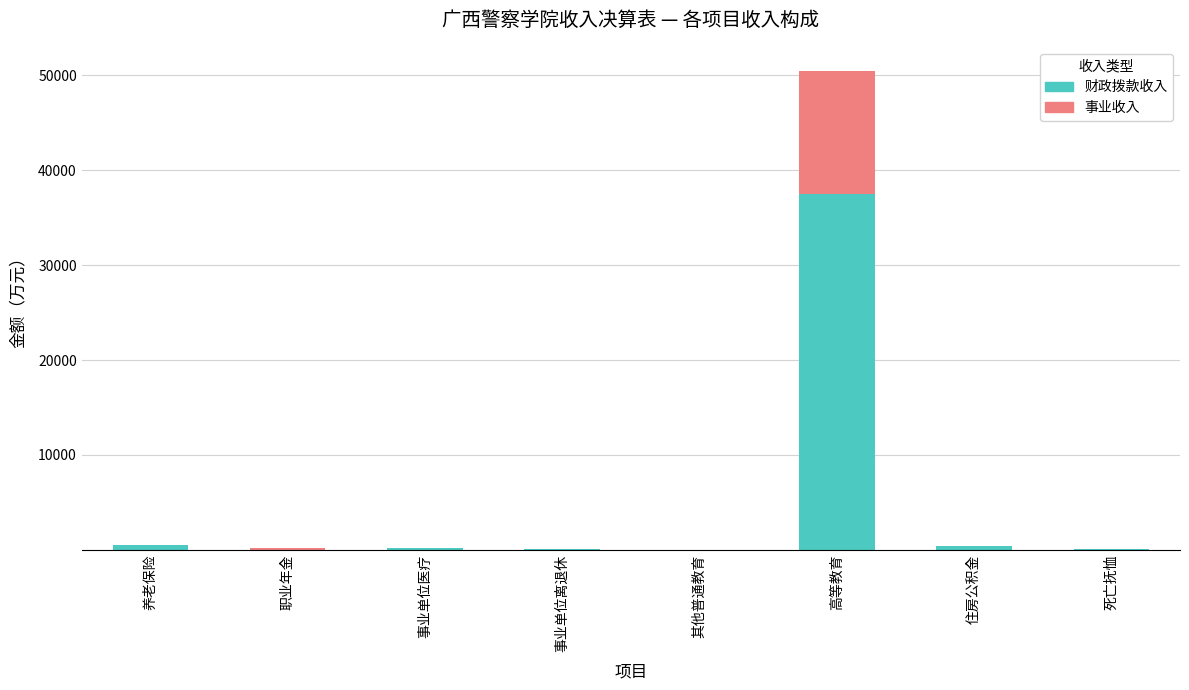

Read the 财政拨款收入 value at 其他普通教育.

0.3